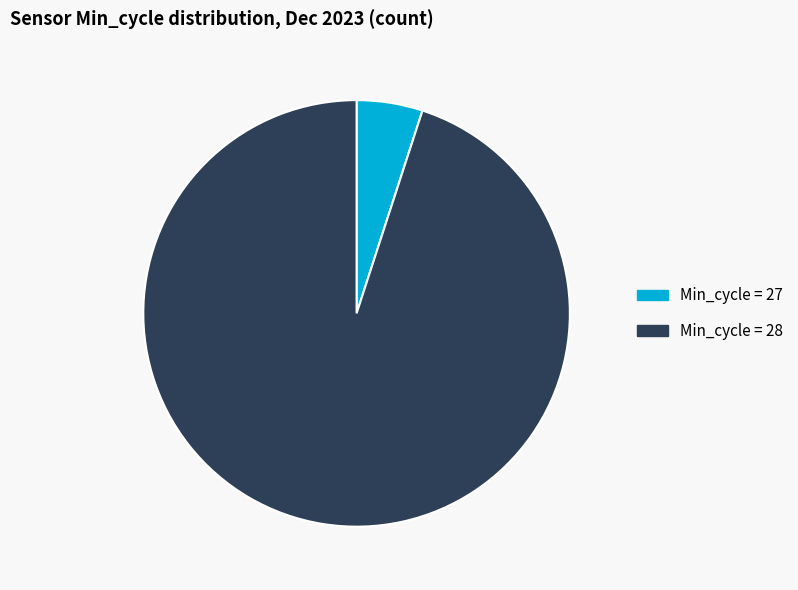

Which slice is the smallest?

Min_cycle = 27